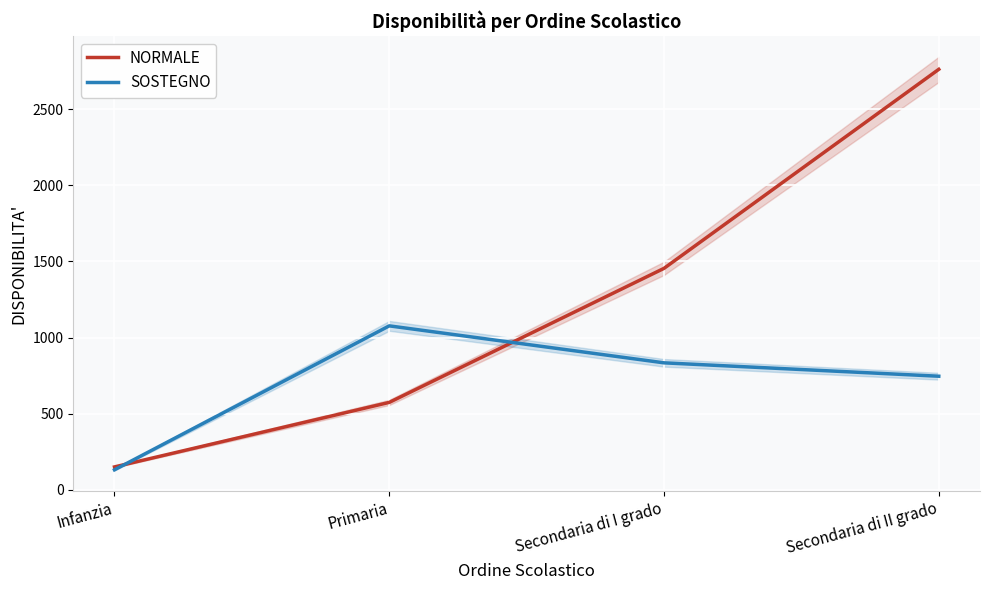

What is the difference between the highest and lowest values at Secondaria di I grado?

621